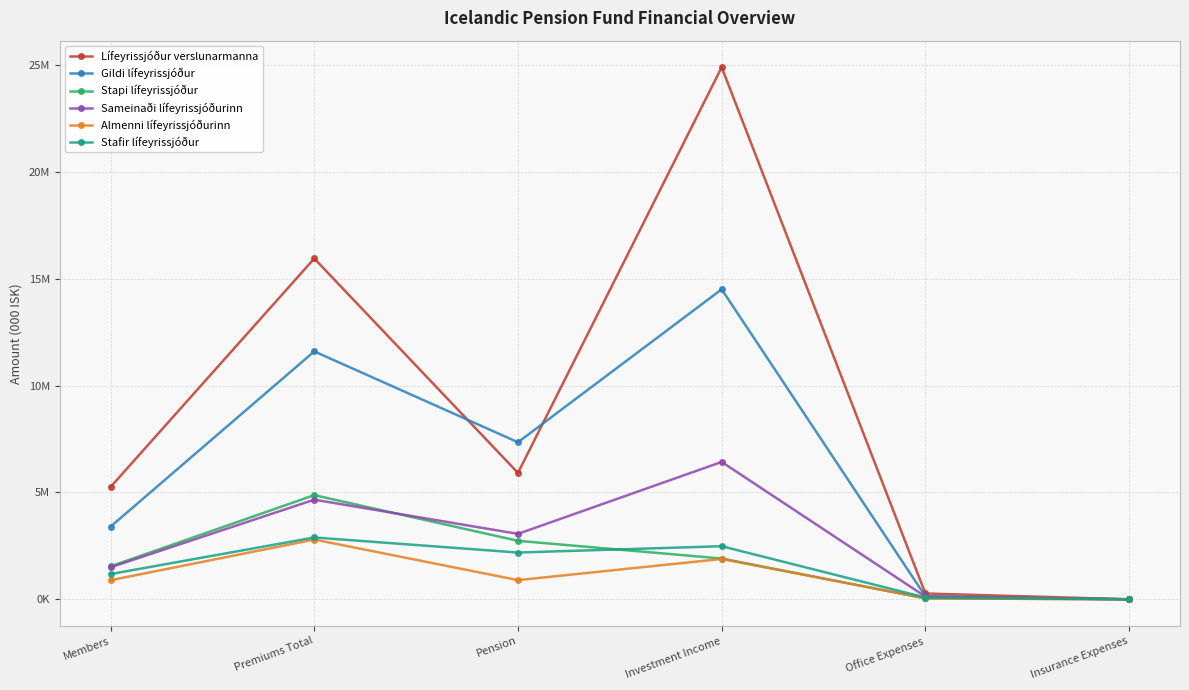

What is the difference between the highest and lowest values at Office Expenses?

227790